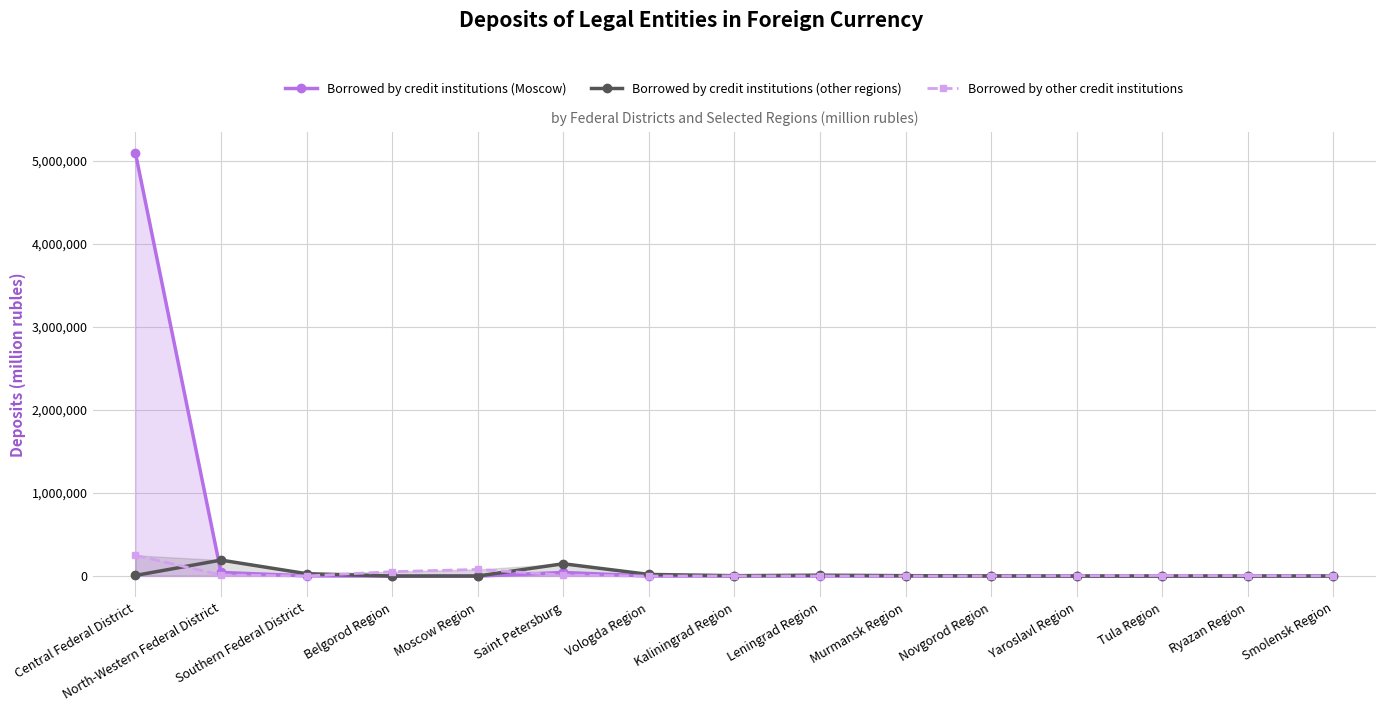

What is the value of the Borrowed by other credit institutions point at the 2nd from the left?

12929